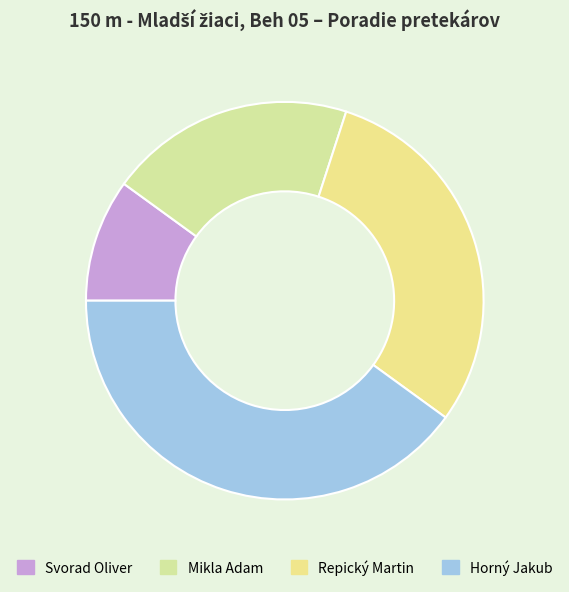

How many segments does this pie chart have?

4